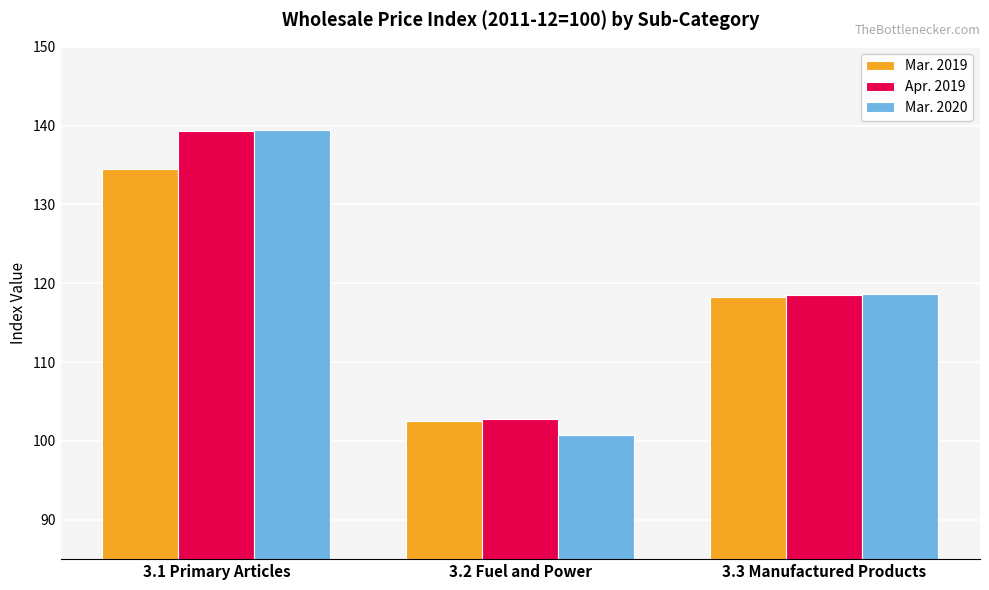

Which label corresponds to the largest value in the chart?

3.1 Primary Articles